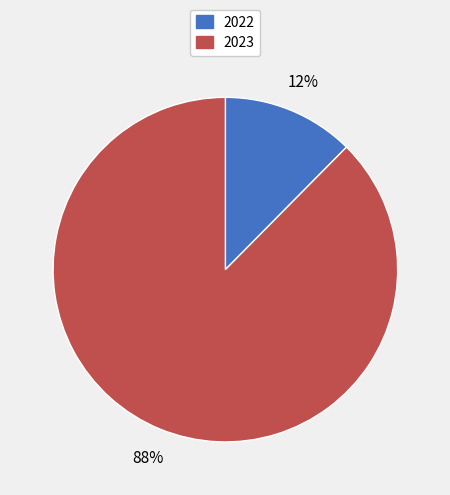

How many slices are in this pie chart?

2